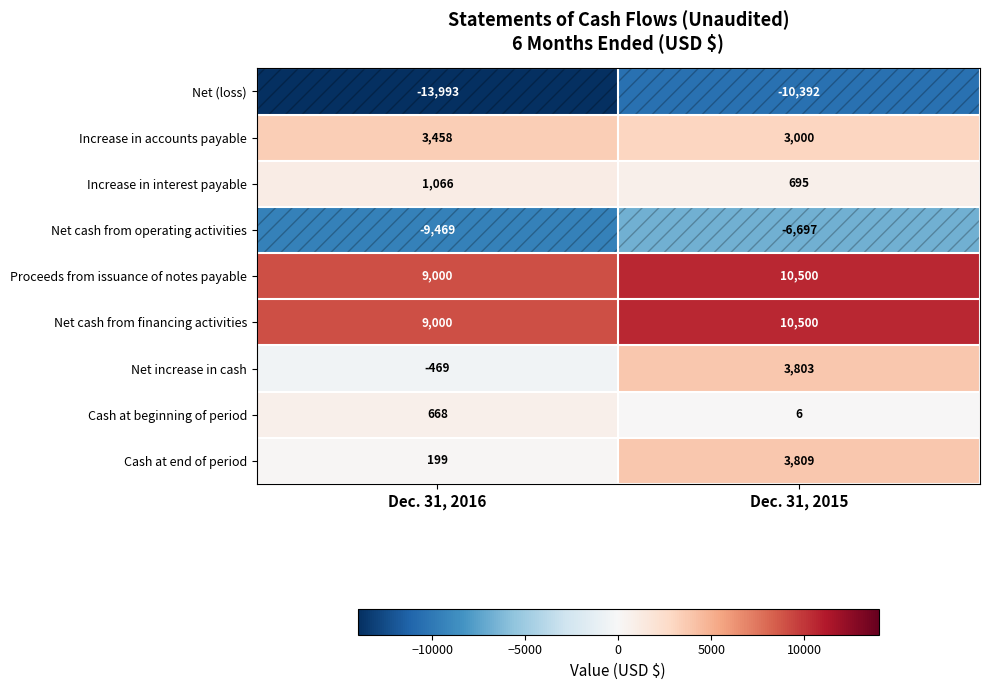

Read the Increase in interest payable value at Dec. 31, 2015, to the nearest 50.

700